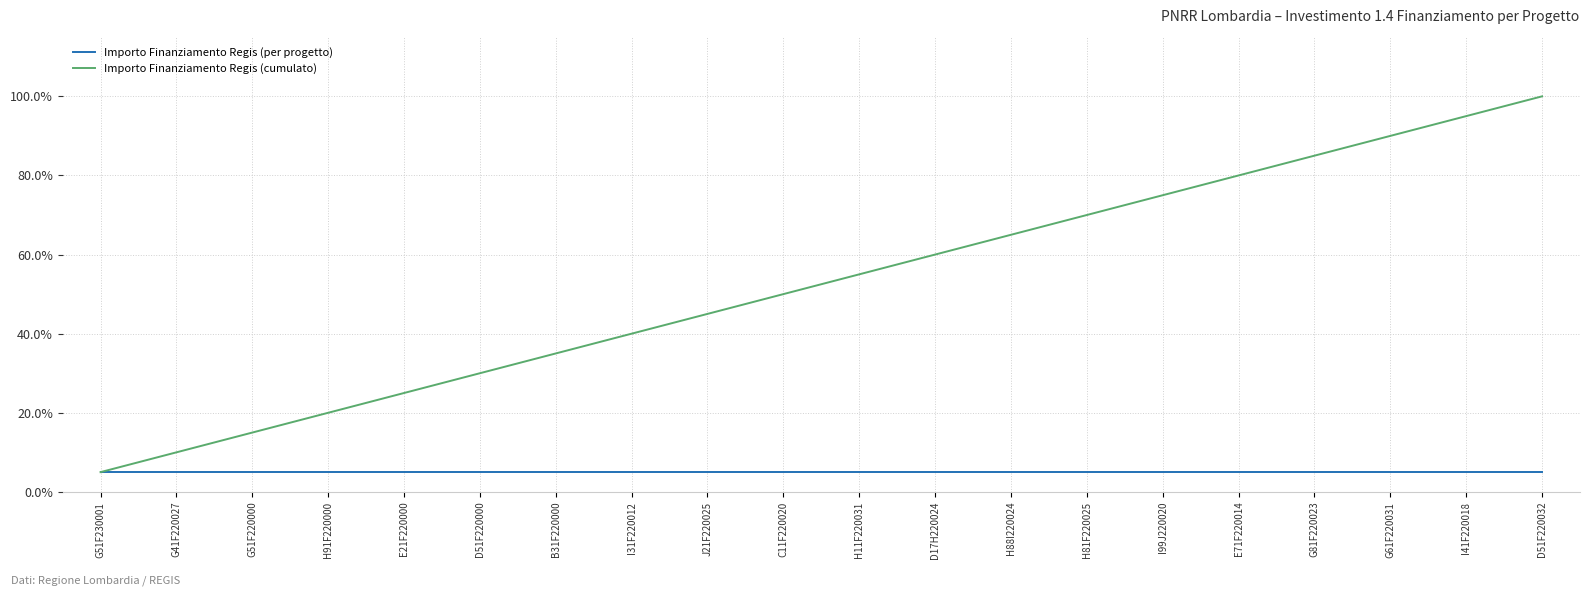

Is it true that Importo Finanziamento Regis (cumulato) equals 21.4 at E71F220014?

False